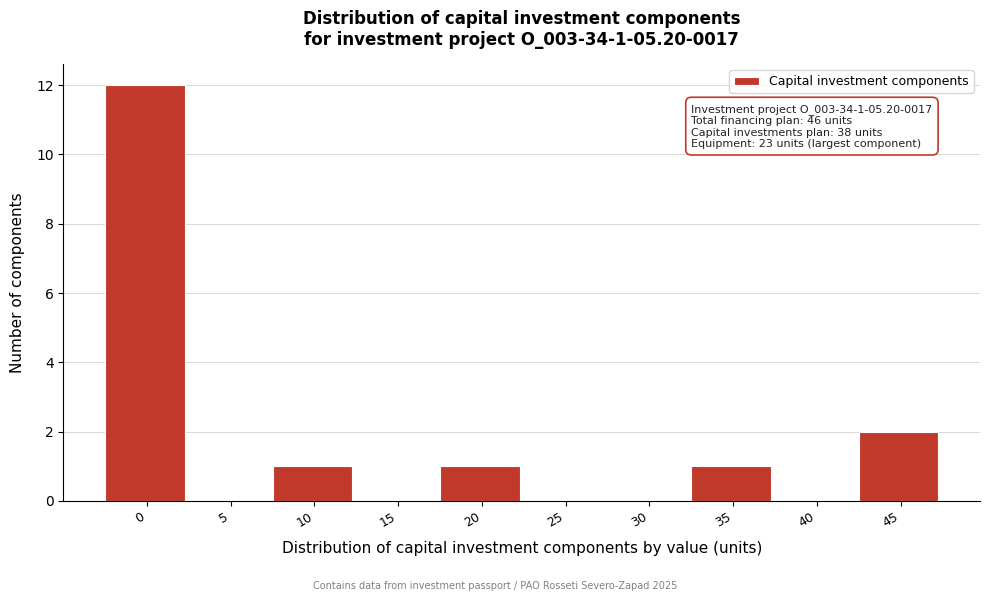

Reading left to right, extract all data points from this chart.

0=12	5=0	10=1	15=0	20=1	25=0	30=0	35=1	40=0	45=2